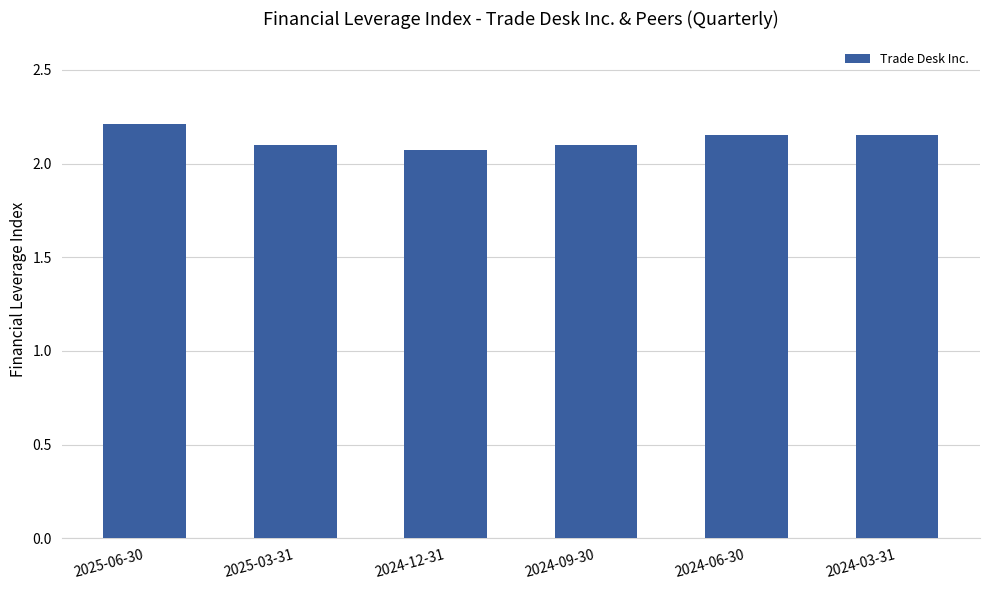

Which category has the highest value across all series?

2025-06-30